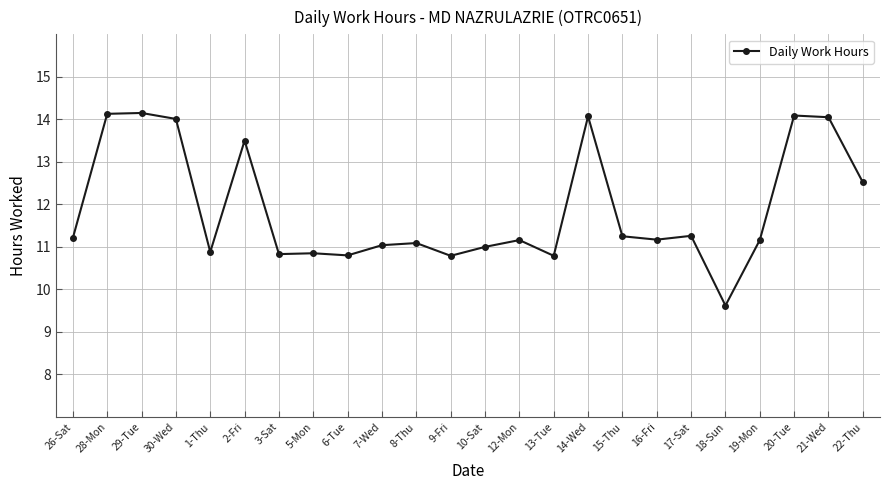

What is the value of the 6th point from the left?

13.5